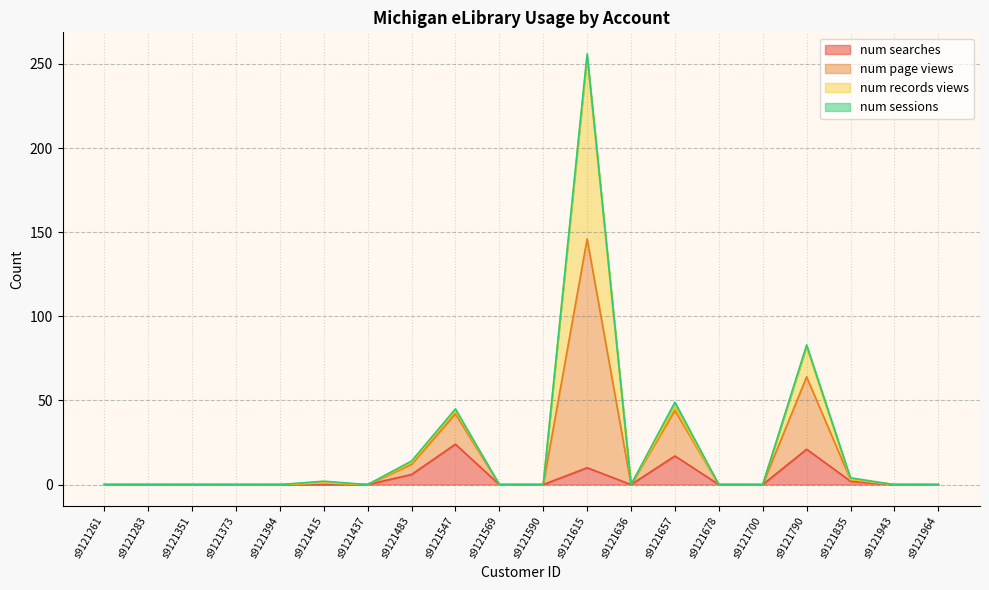

Which series has the largest range (max minus min)?

num page views